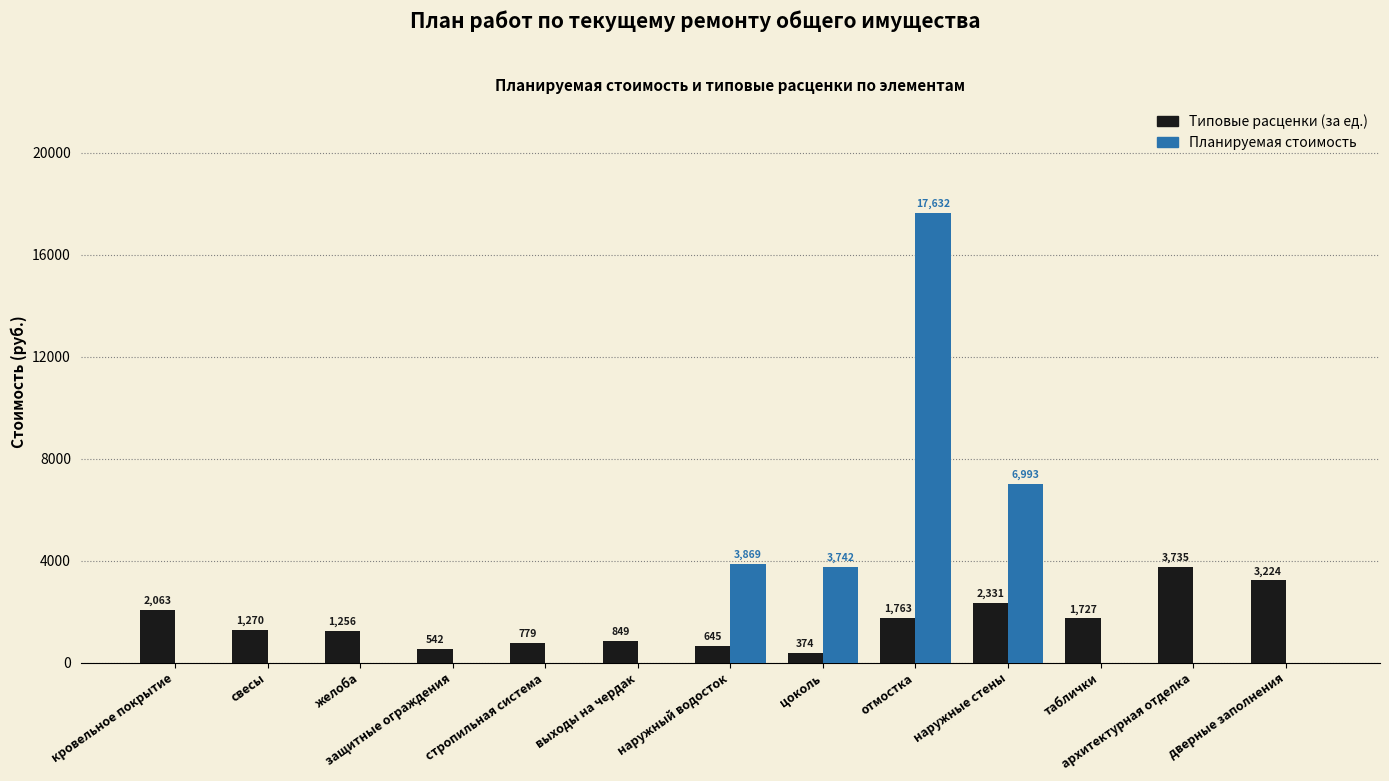

At which category does the chart reach its peak across all series?

отмостка